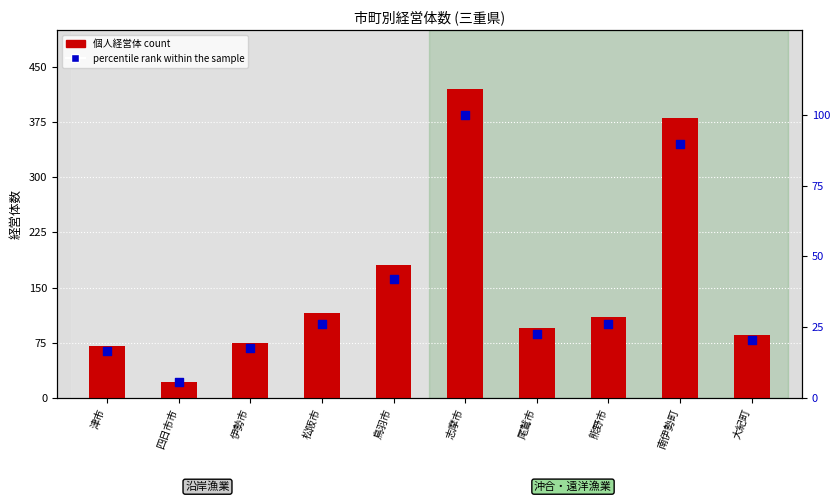

What is the total value across all series at 四日市市?

26.5